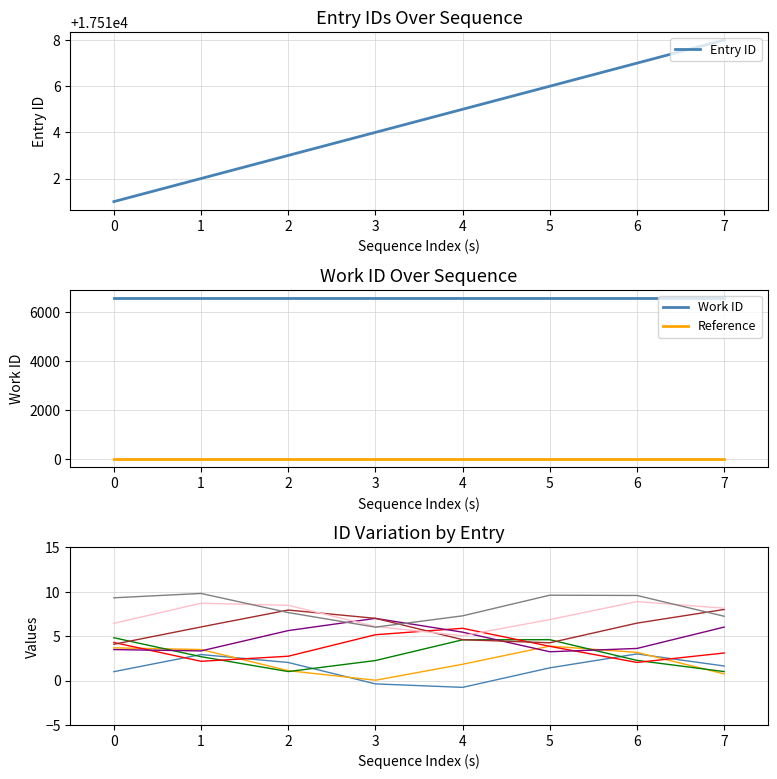

The Entry ID series shows 17517 at 6. True or false?

True